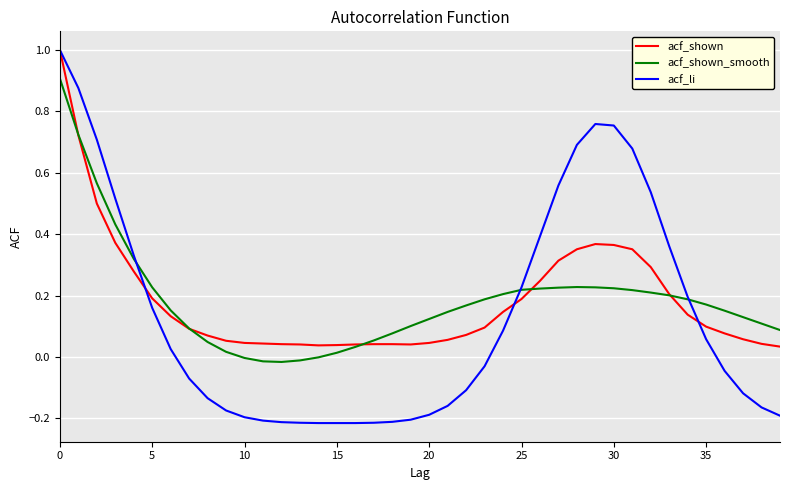

Which series has the widest spread of values?

acf_li